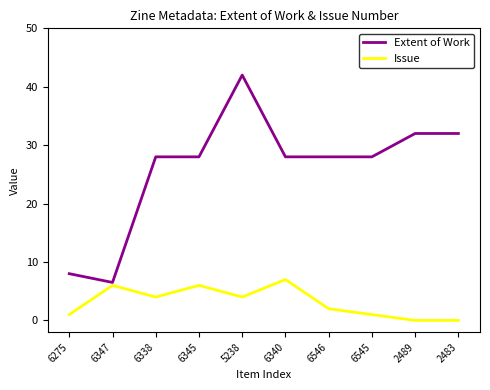

What position from the right is 6340?

5